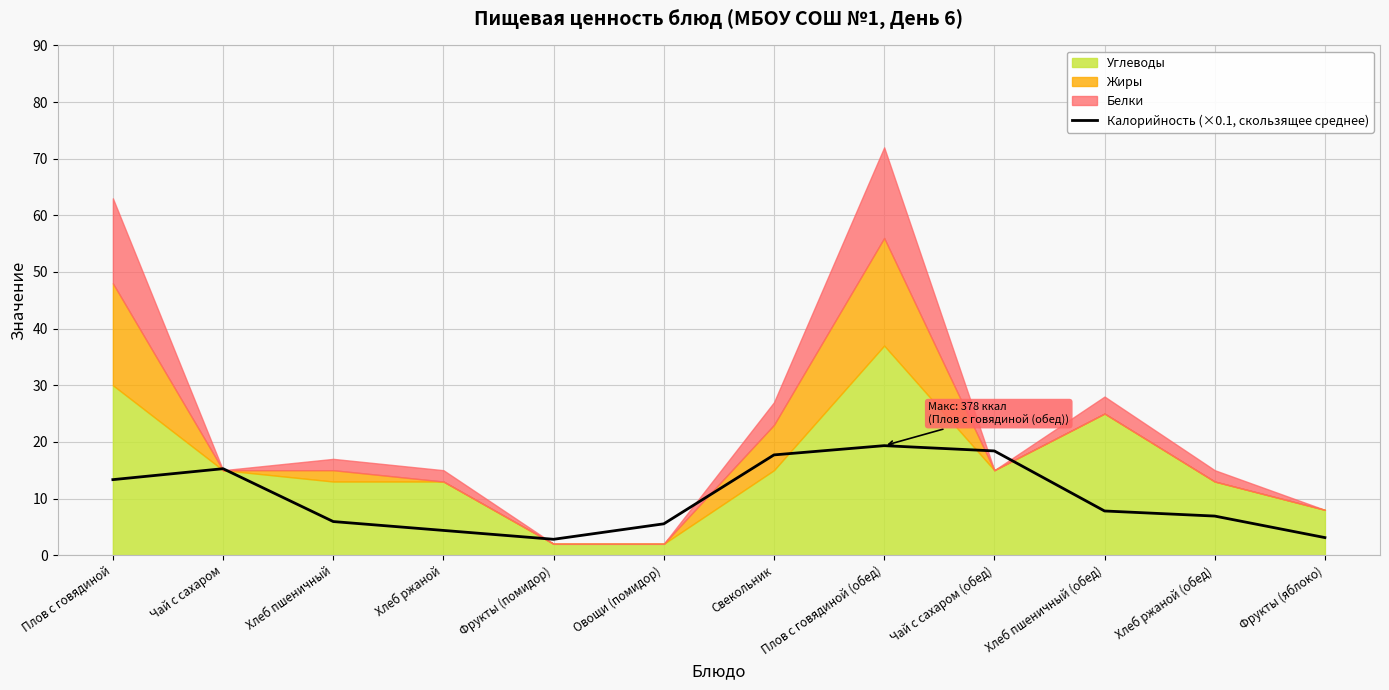

What is the sum of all values?

120.5